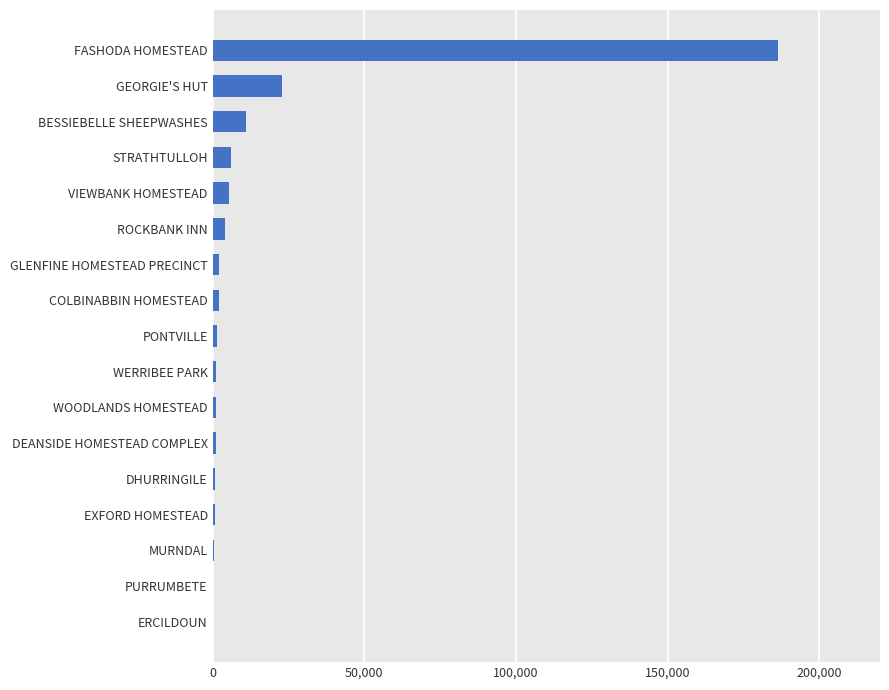

Where is the data nearest to the value 93213?

GEORGIE'S HUT